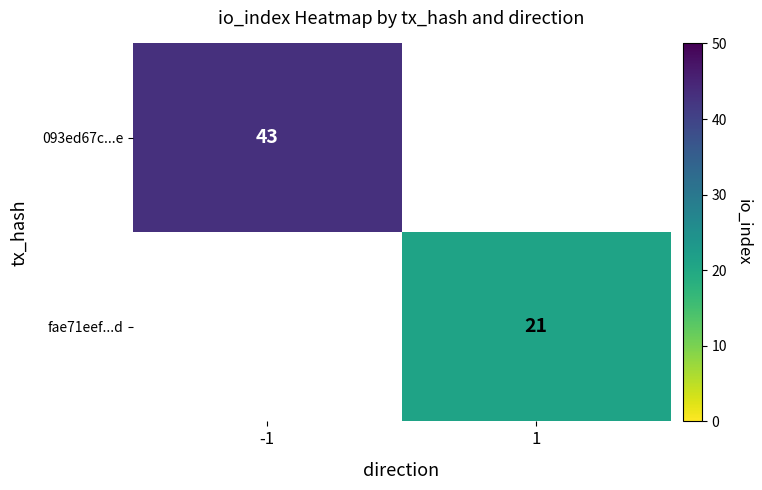

Is it true that fae71eef...d equals 21 at 1?

True